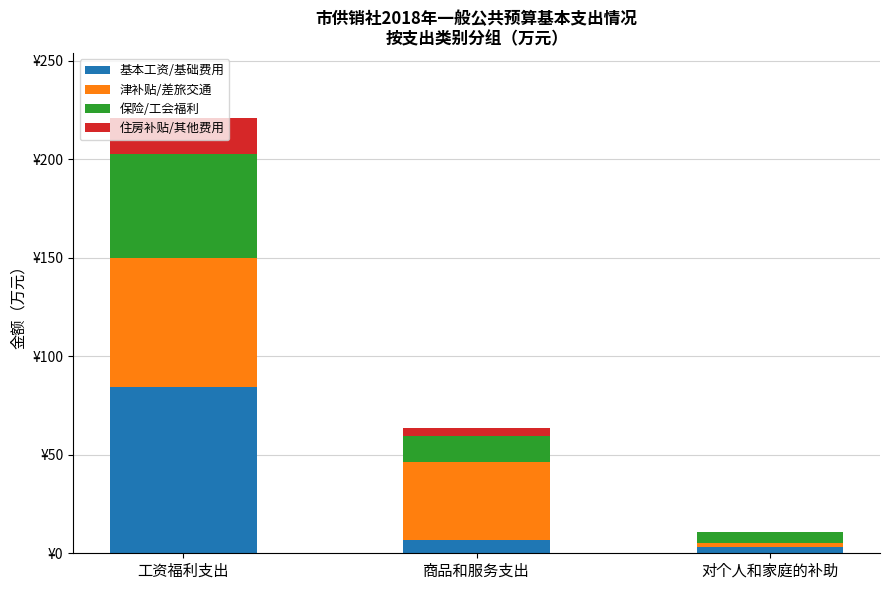

Which series has the largest range (max minus min)?

基本工资/基础费用